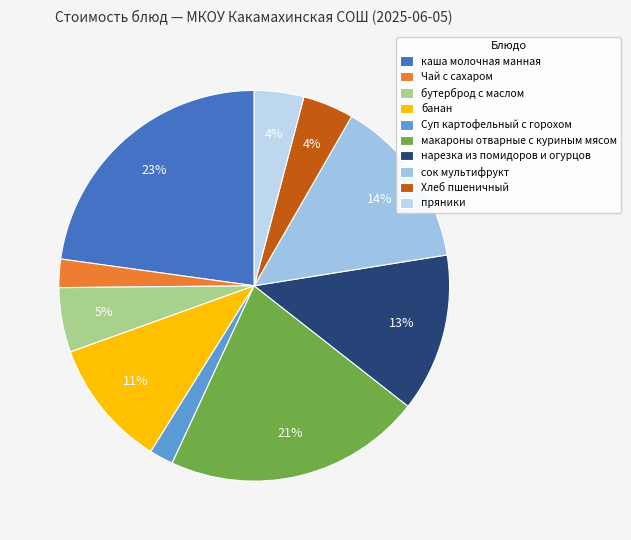

Which slice is the largest?

каша молочная манная